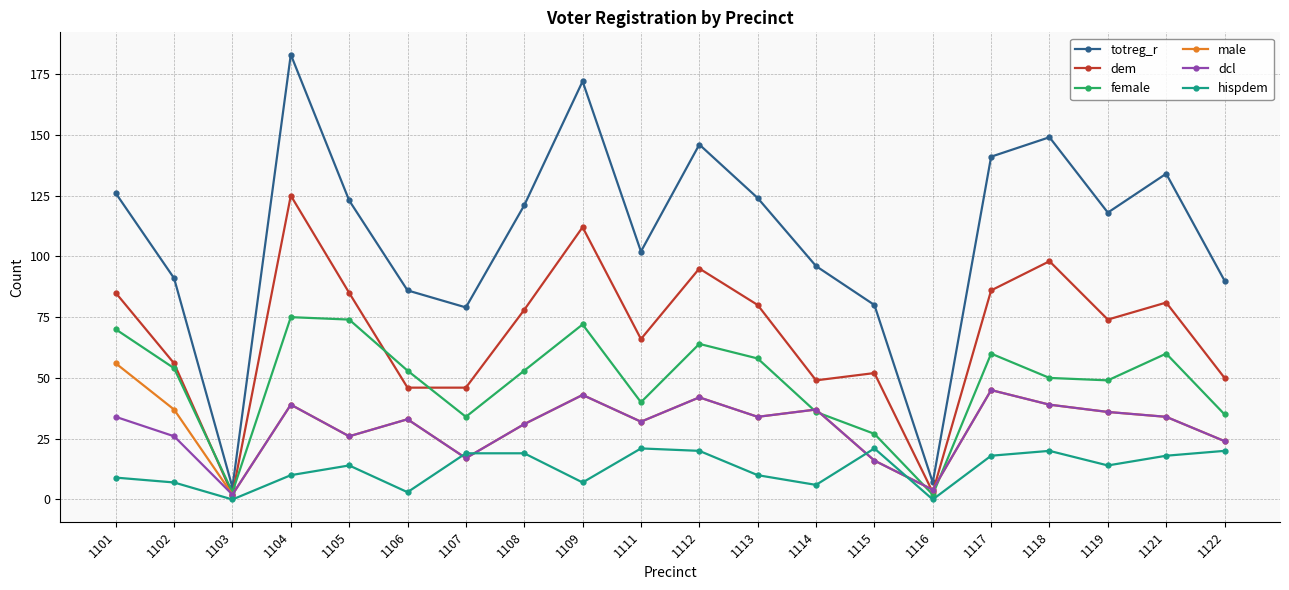

The hispdem series shows 6 at 1108. True or false?

False